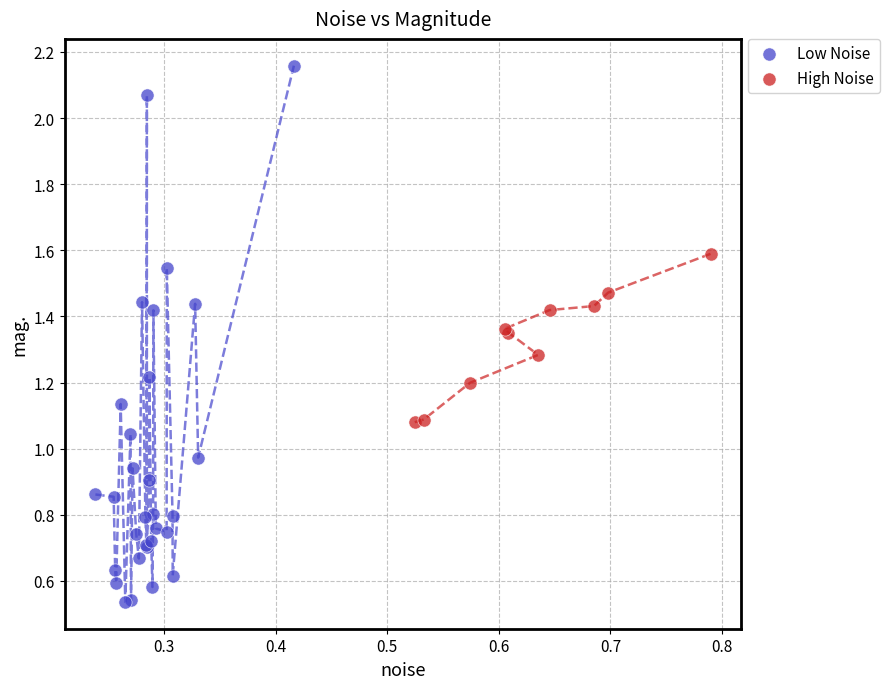

Which series reaches the maximum Y coordinate?

Low Noise